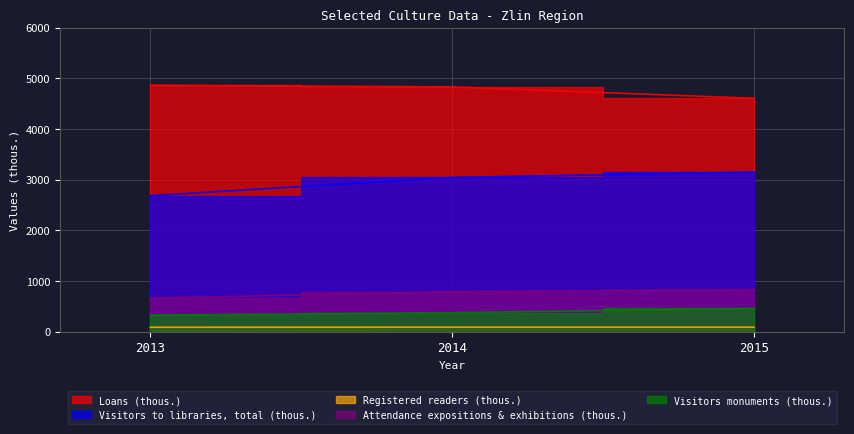

What is the value of the Attendance expositions & exhibitions (thous.) point at the 3rd from the left?

830.9